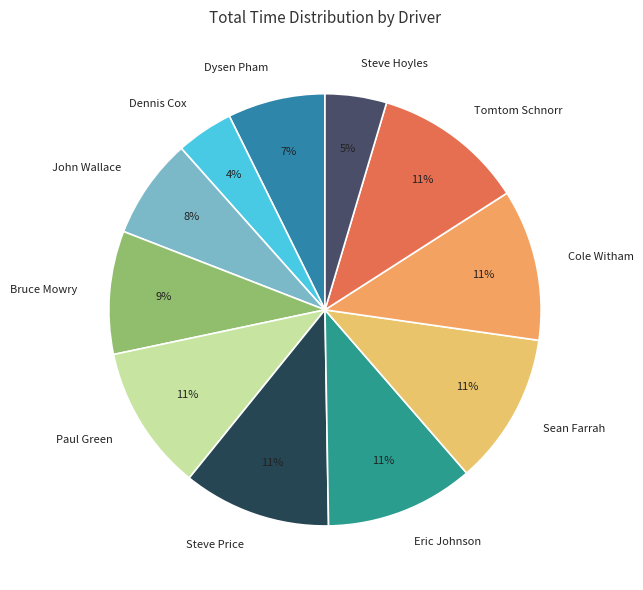

To the nearest percent, what is the combined percentage of Paul Green and Tomtom Schnorr?

22%